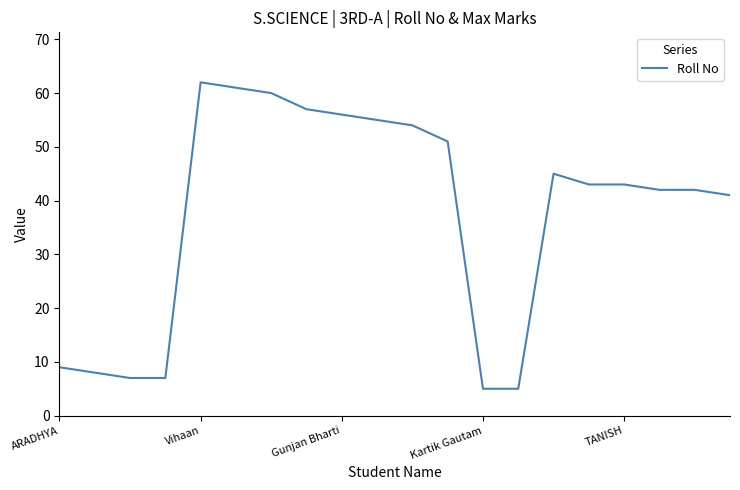

What is the difference between the maximum and minimum values?

57